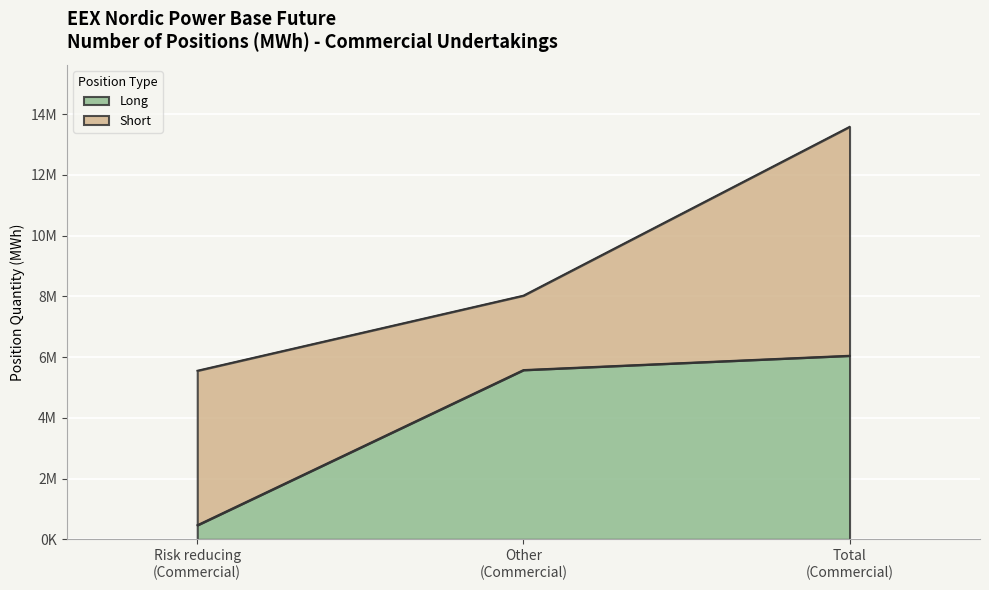

Approximately how many times larger is the value at Total
(Commercial) compared to Other
(Commercial)?

1.1